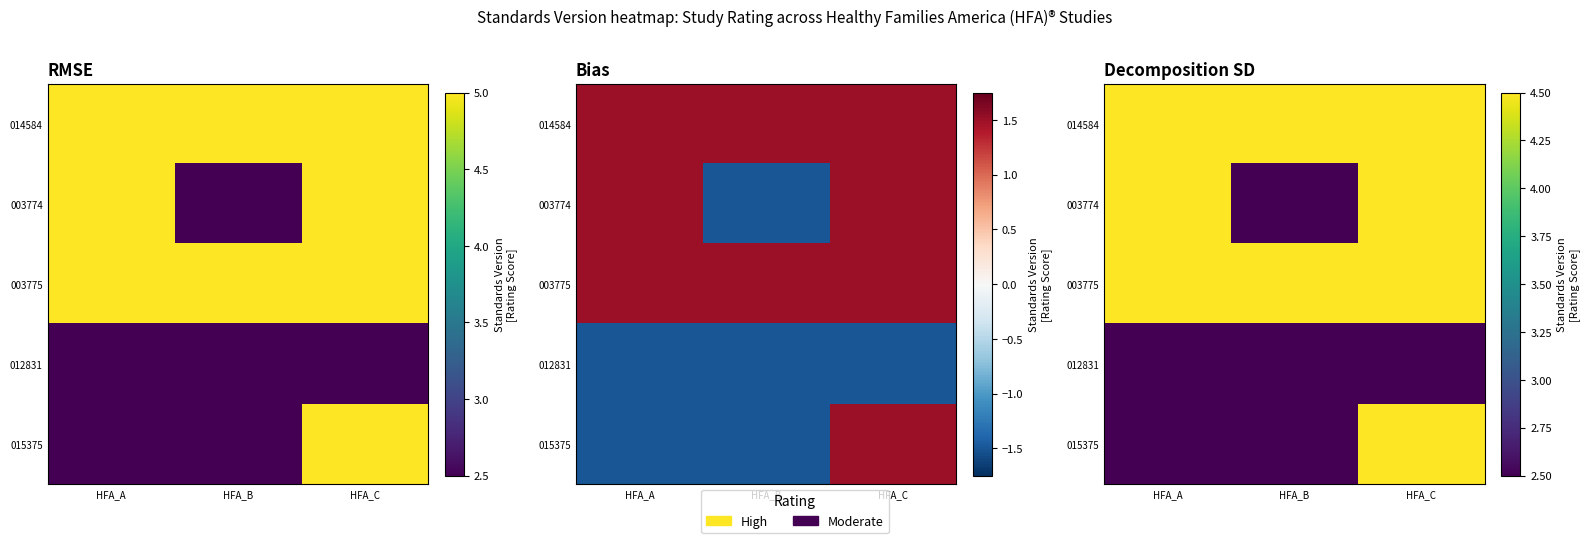

Rank the series by their maximum value, from lowest to highest.

012831, 014584, 003774, 003775, 015375